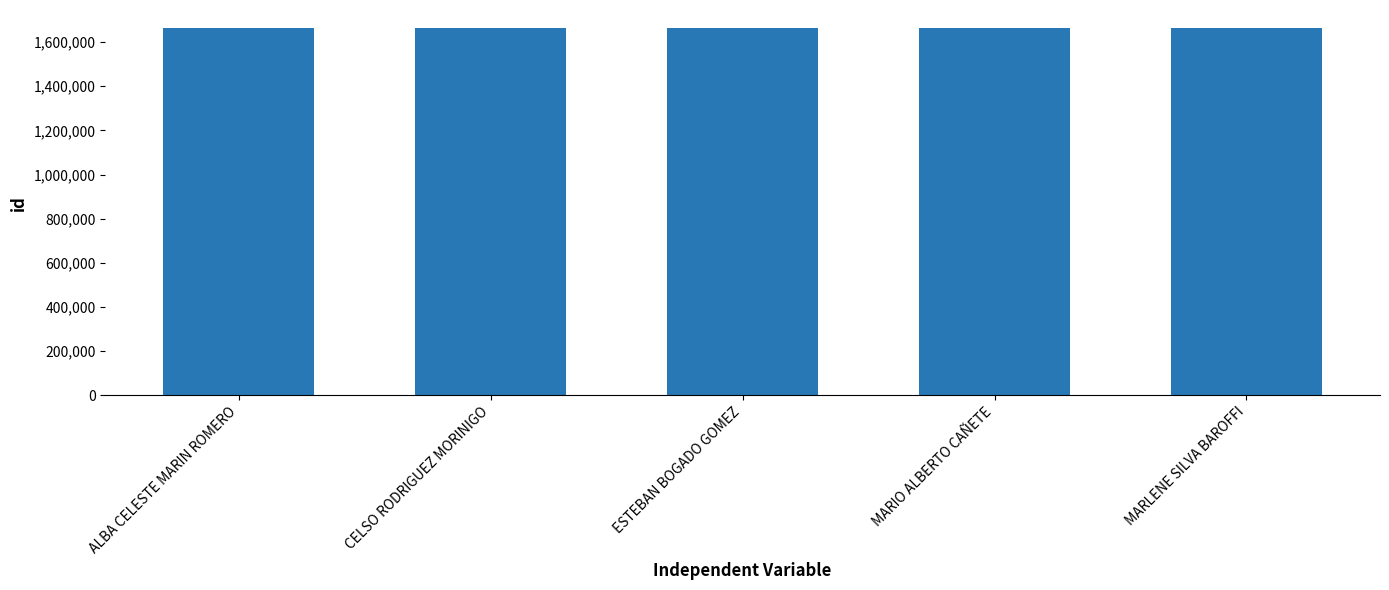

Count the number of categories in the chart.

5